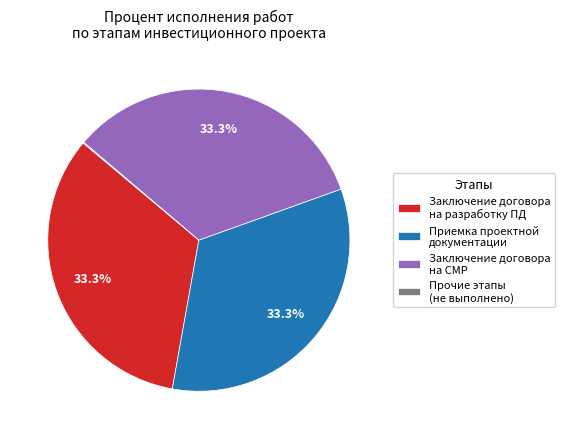

Is Приемка проектной документации the majority of the pie?

No